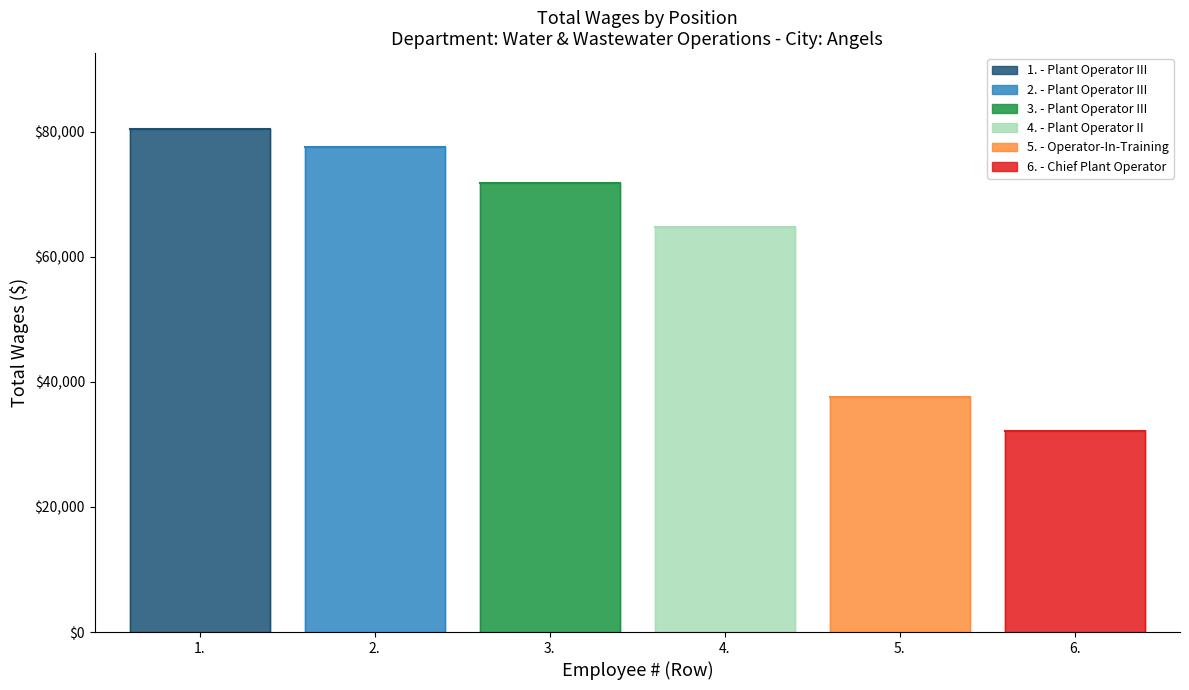

What is the change in value from 5. to 6.?

-5416